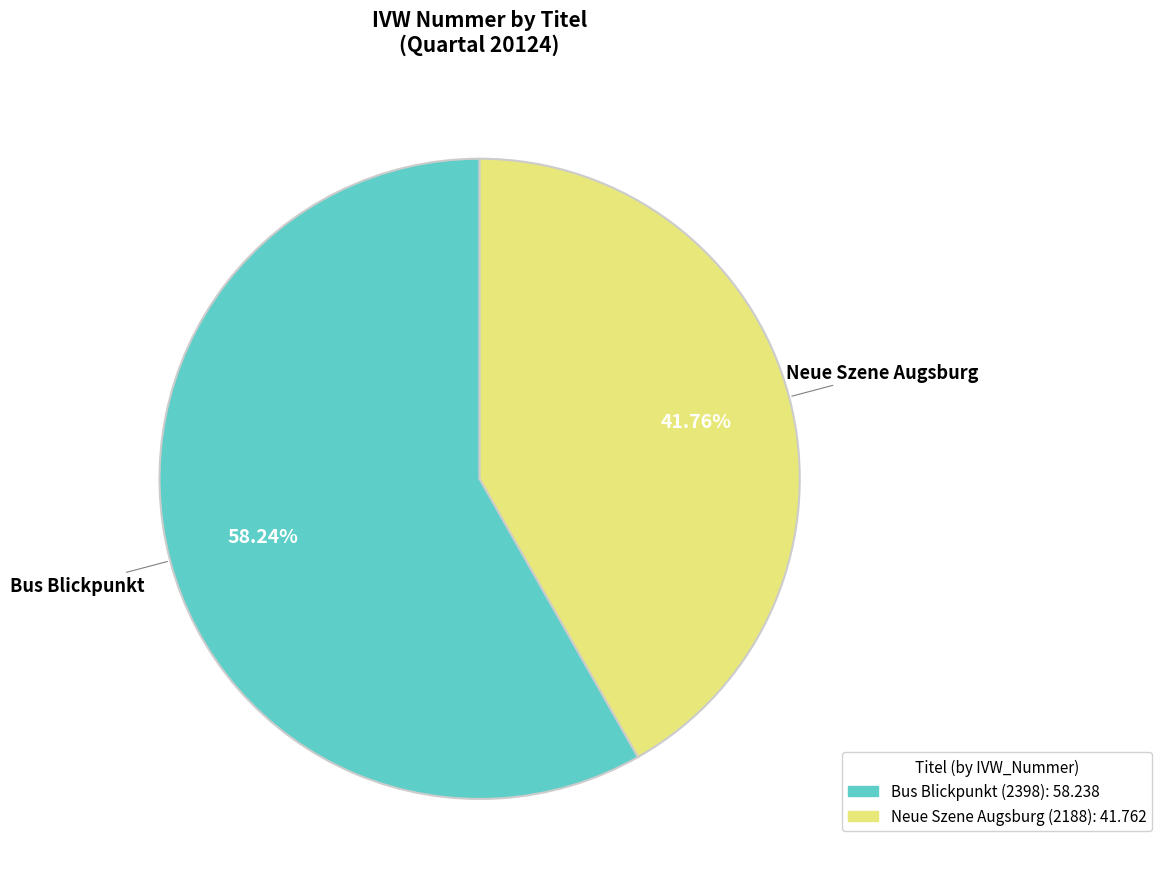

Rank the categories by value from lowest to highest.

Neue Szene Augsburg, Bus Blickpunkt